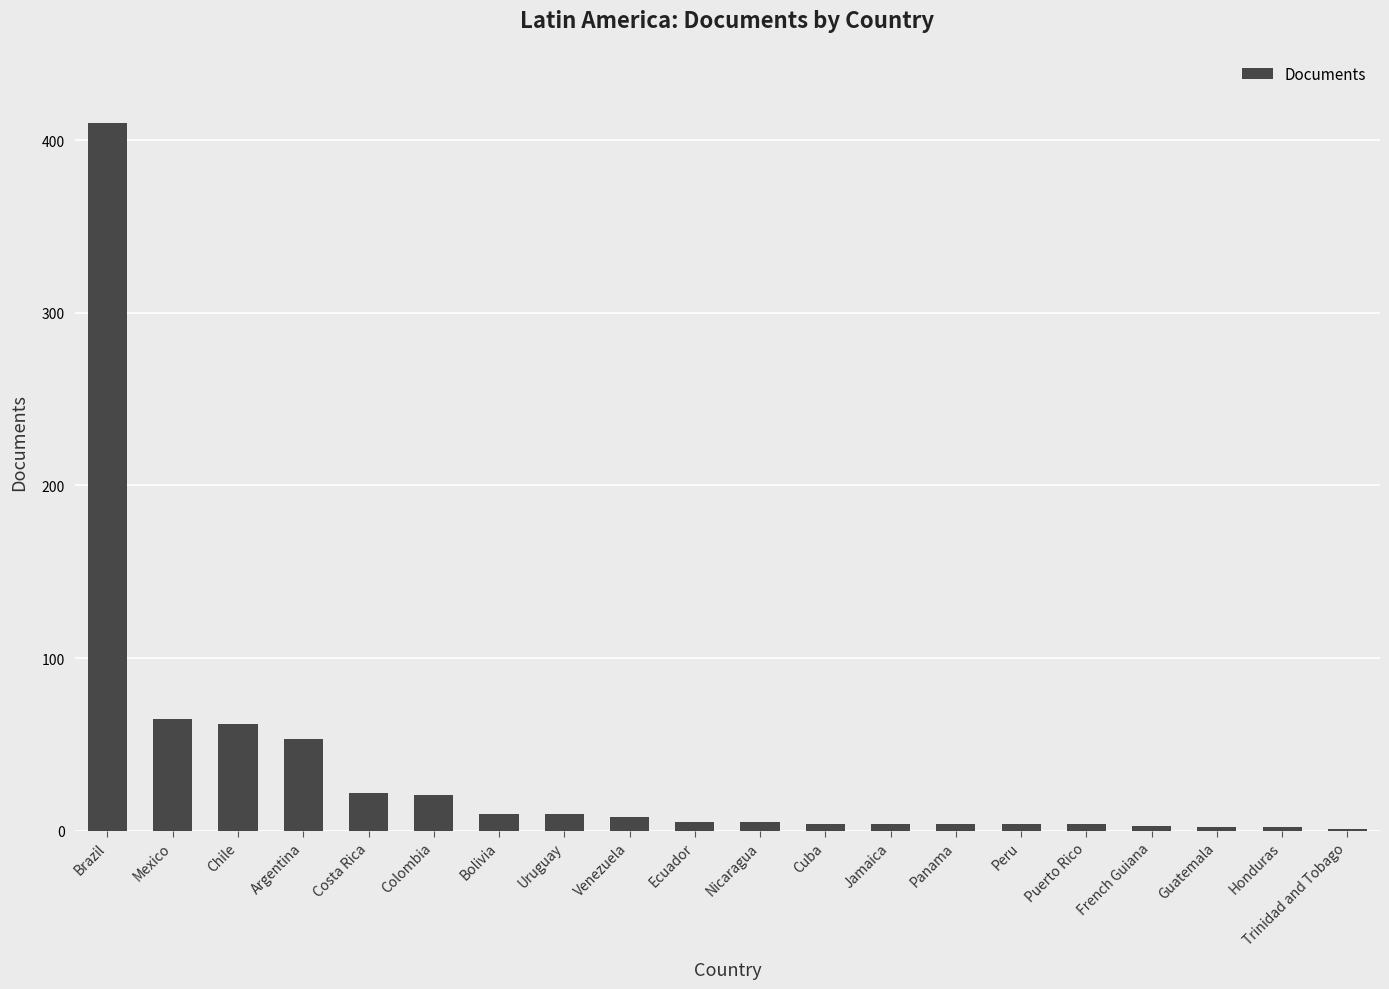

What is the sum of all values?

699